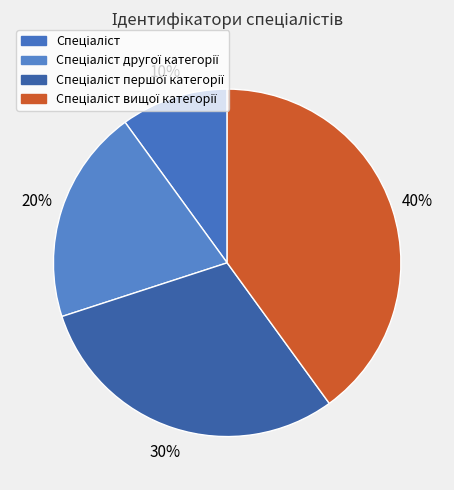

Count the number of slices in the pie.

4